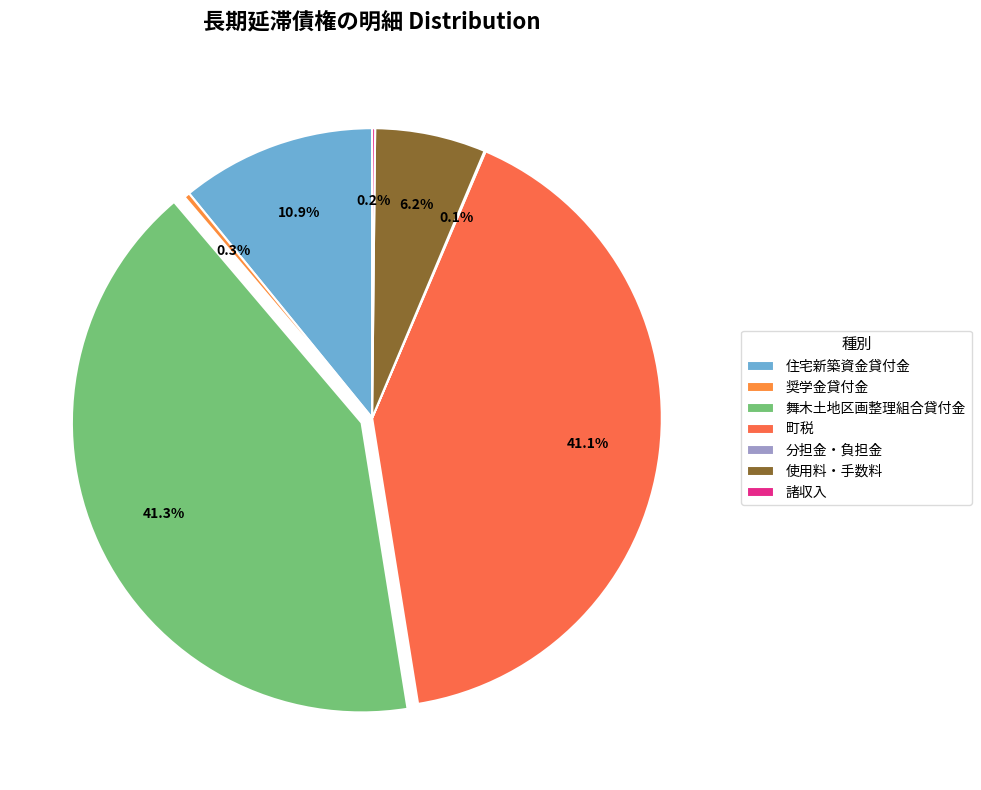

What is the ratio of the value at 使用料・手数料 to the value at 住宅新築資金貸付金?

0.6